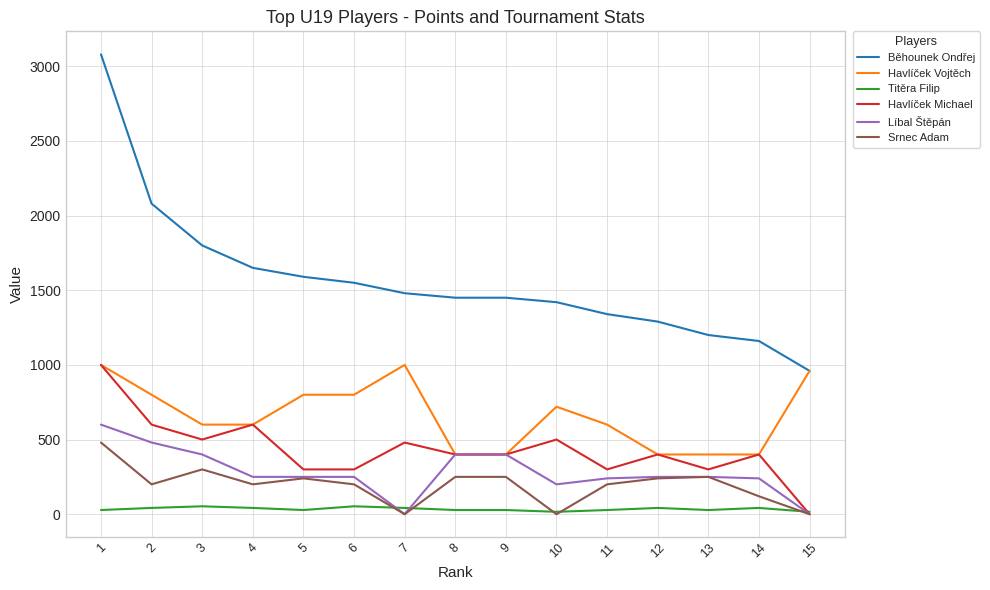

Which series has the widest spread of values?

Běhounek Ondřej